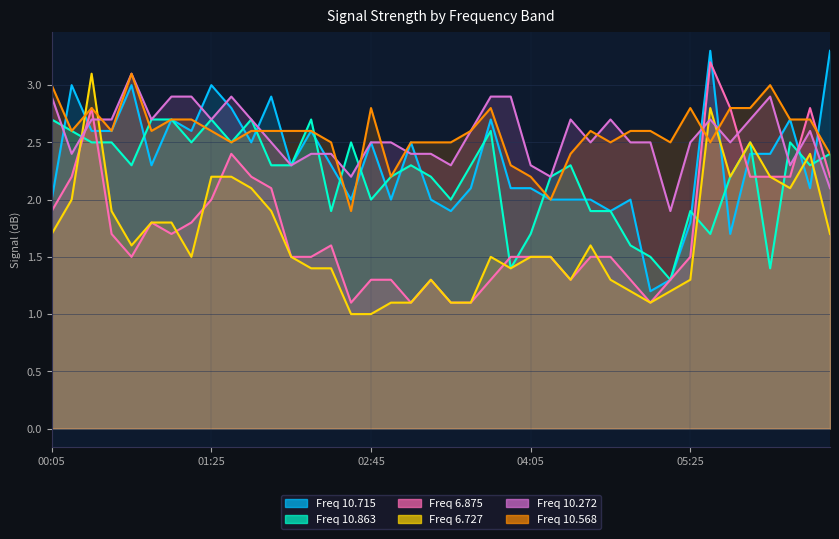

What is the total value across all series at 02:05?

12.5